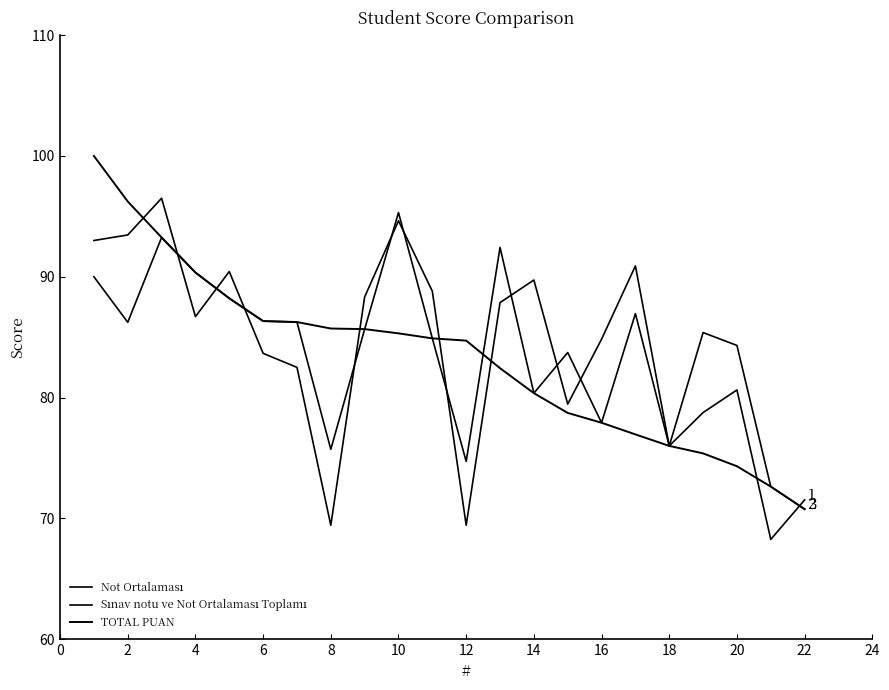

How many lines are shown in the chart?

3